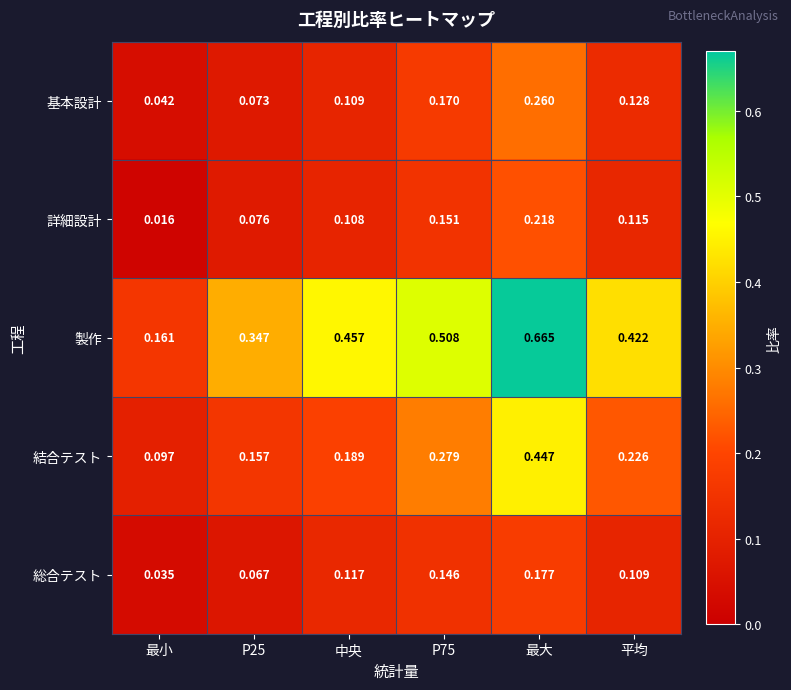

At which category does the chart reach its peak across all series?

最大